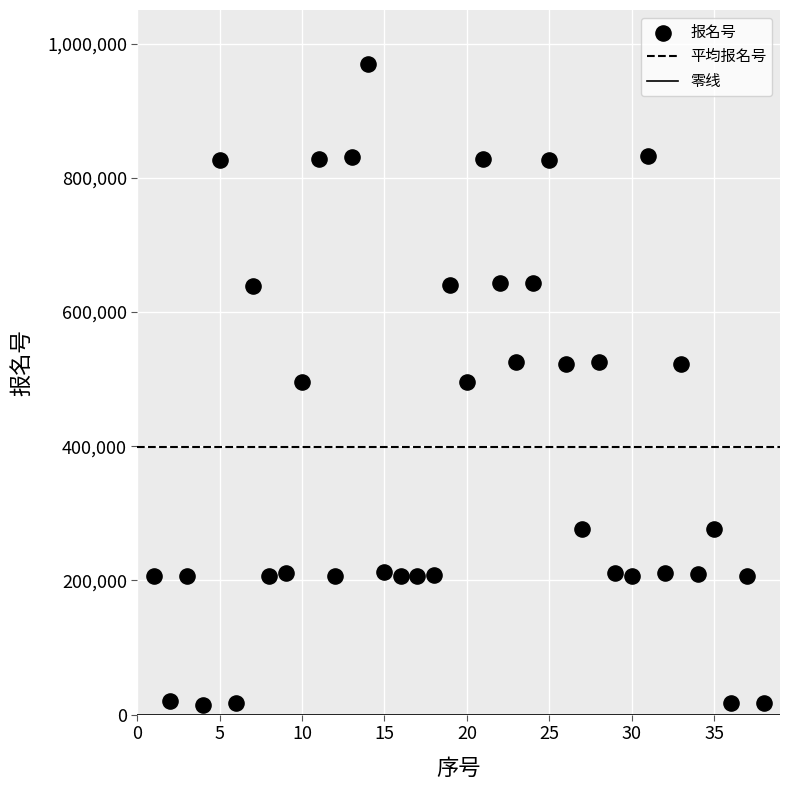

What is the range of X values (max minus min)?

37